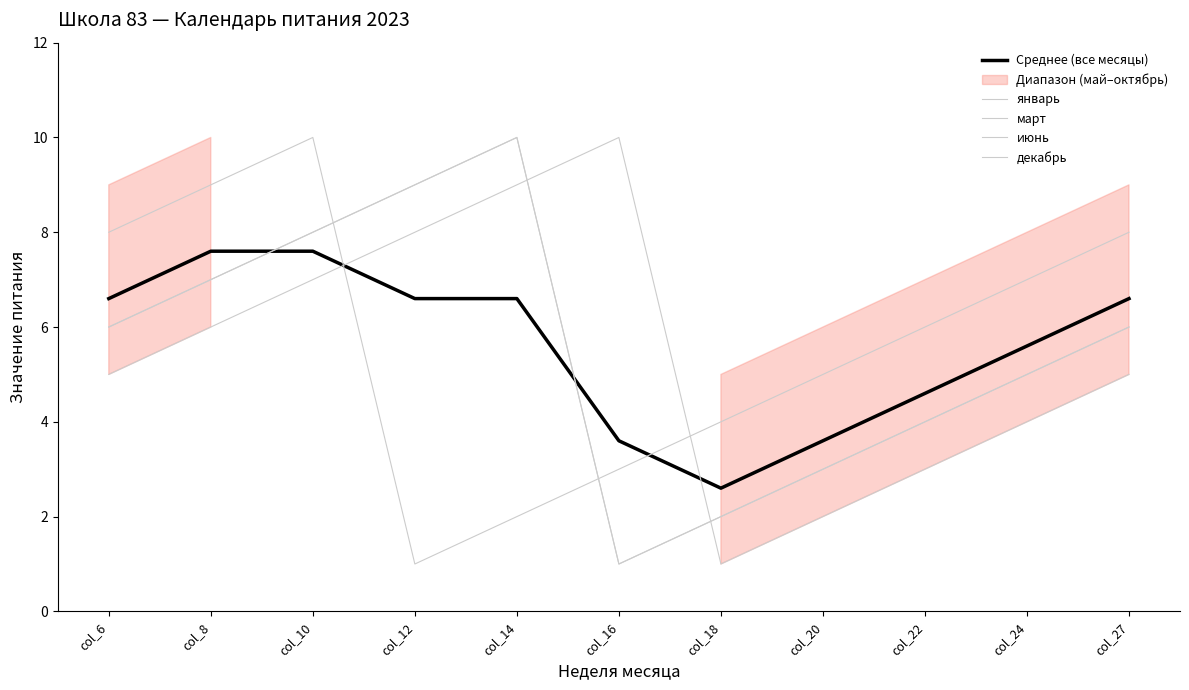

True or false: Среднее (все месяцы) has a value of 3.6 at col_20.

True